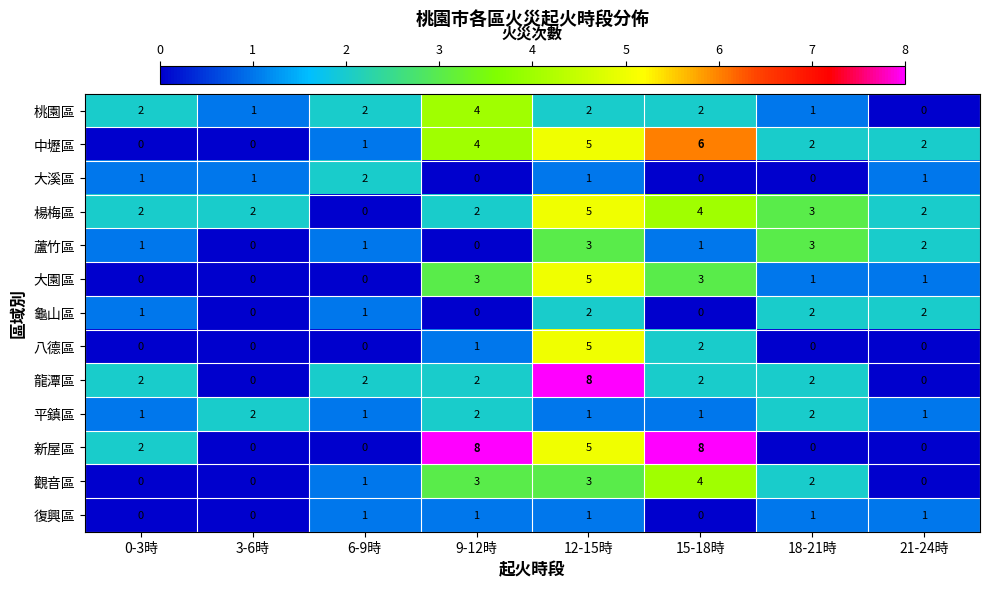

Between 9-12時 and 18-21時, which series saw the biggest shift?

新屋區